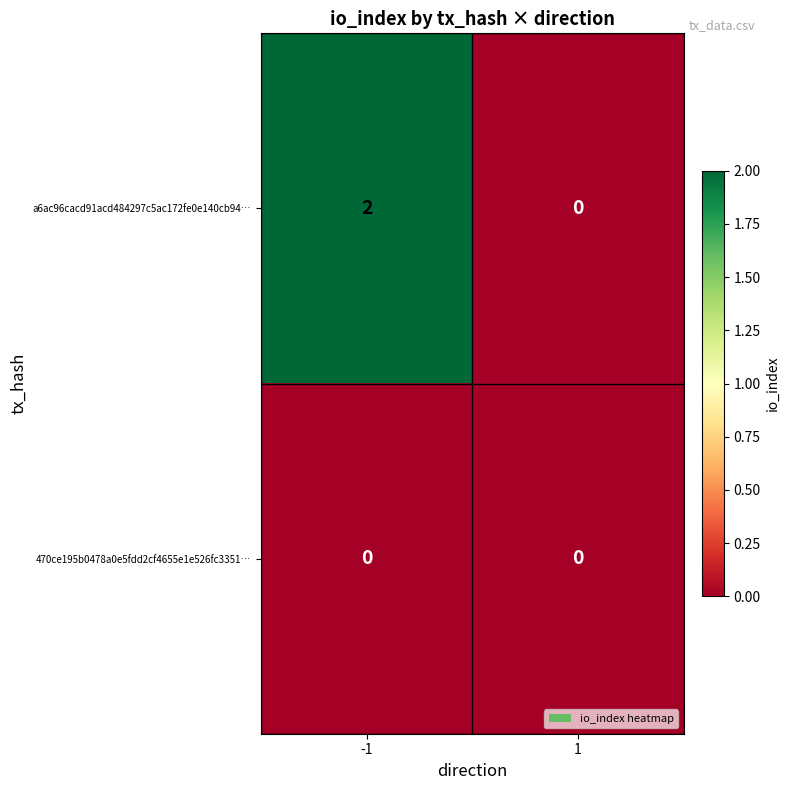

Which series has the widest spread of values?

a6ac96cacd91acd484297c5ac172fe0e140cb94…